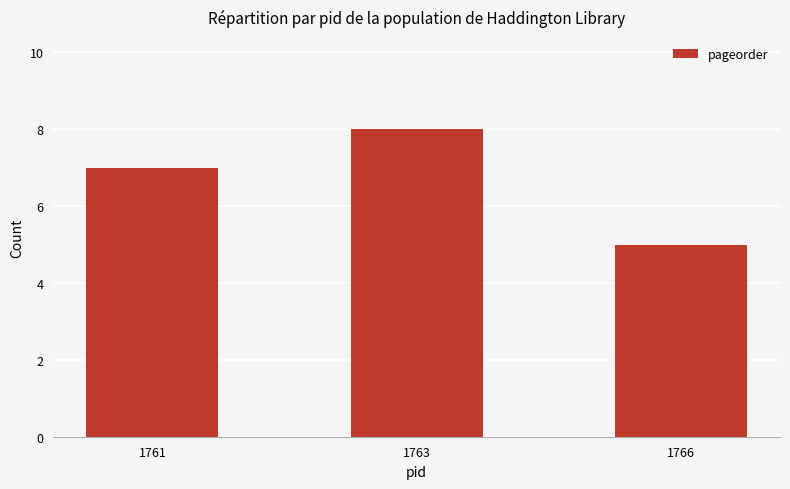

Is it true that the value at 1761 is 4?

False